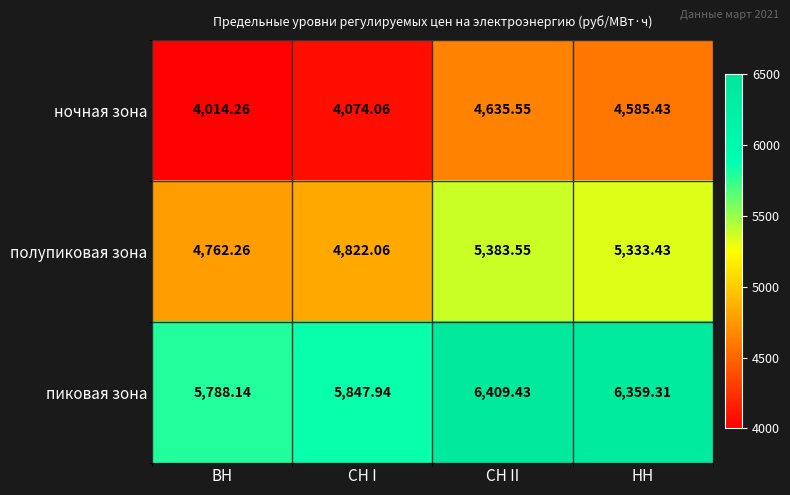

Where does the полупиковая зона series first go above 5333?

СН II